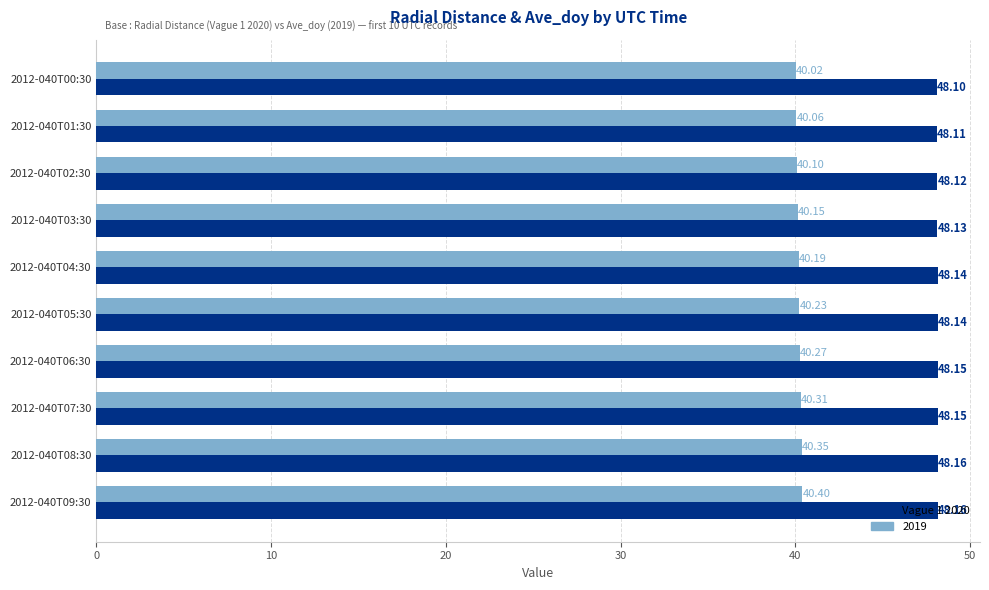

List the labels in order of 2019 value, largest first.

2012-040T09:30, 2012-040T08:30, 2012-040T07:30, 2012-040T06:30, 2012-040T05:30, 2012-040T04:30, 2012-040T03:30, 2012-040T02:30, 2012-040T01:30, 2012-040T00:30